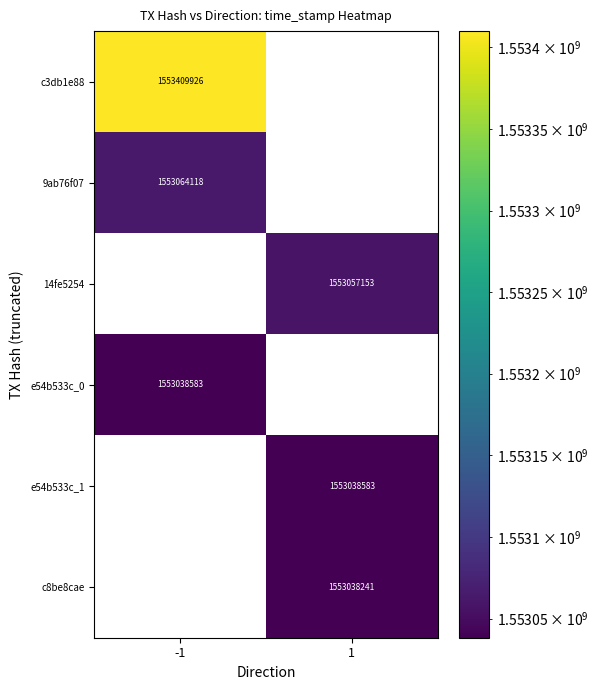

True or false: e54b533c_1 has a value of 1553038583 at 1.

True